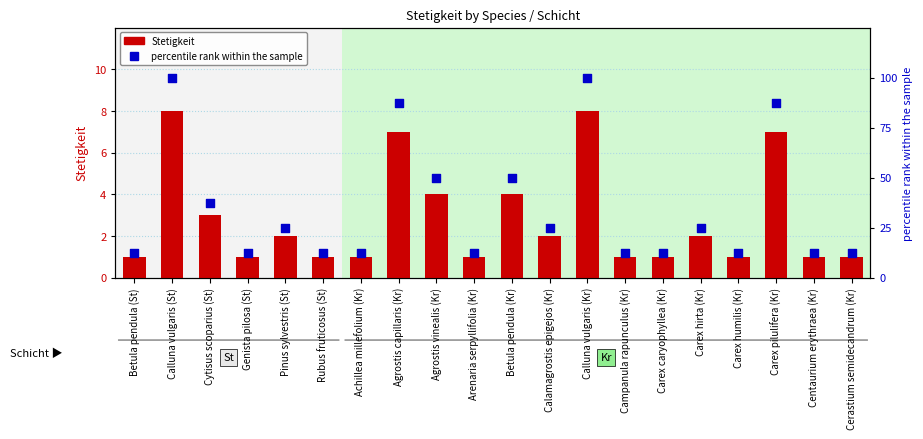

What are all the series names shown in the legend?

Stetigkeit, percentile rank within the sample